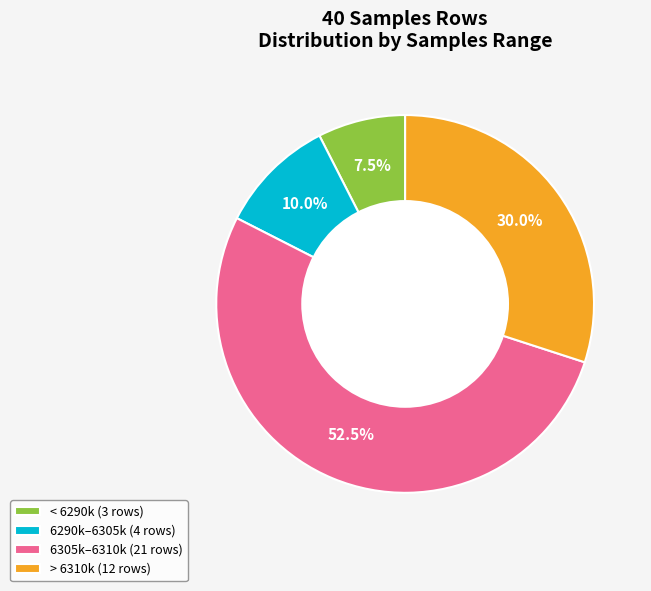

Which slice represents more than half of the pie?

6305k–6310k (21 rows)